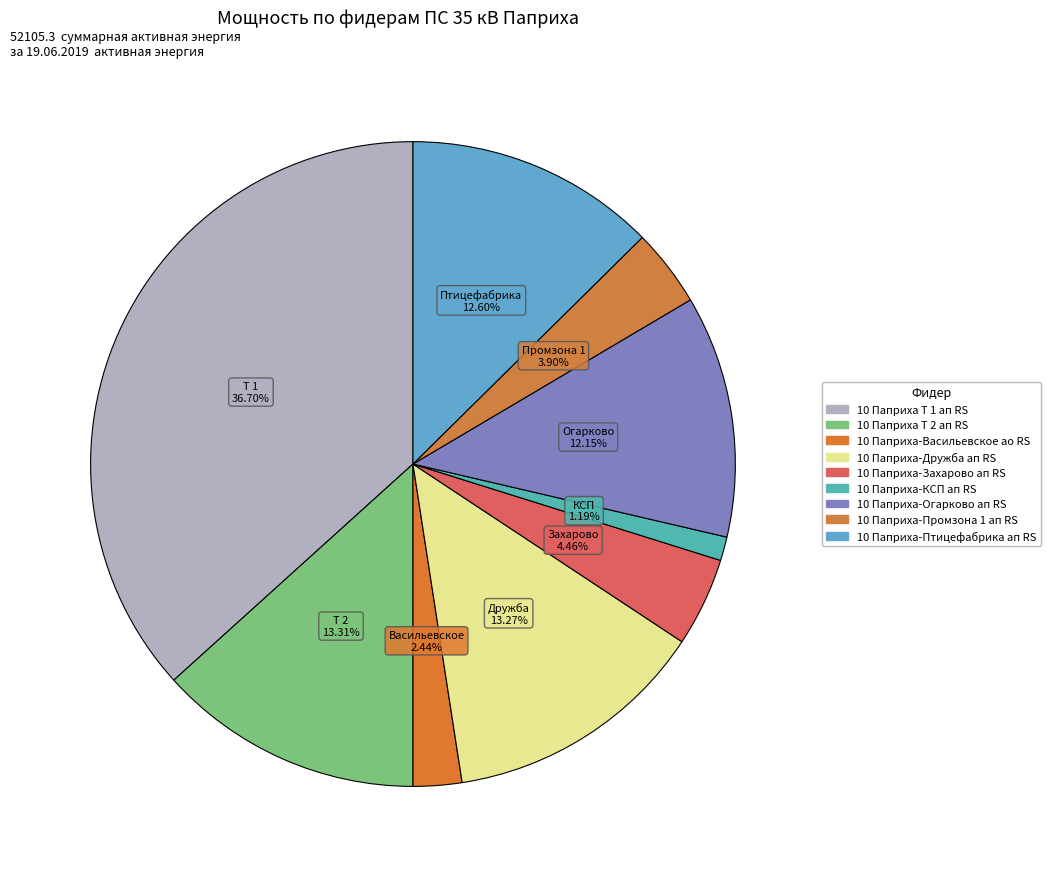

To the nearest percent, what percentage of the pie is 10 Паприха-Огарково ап RS?

12%